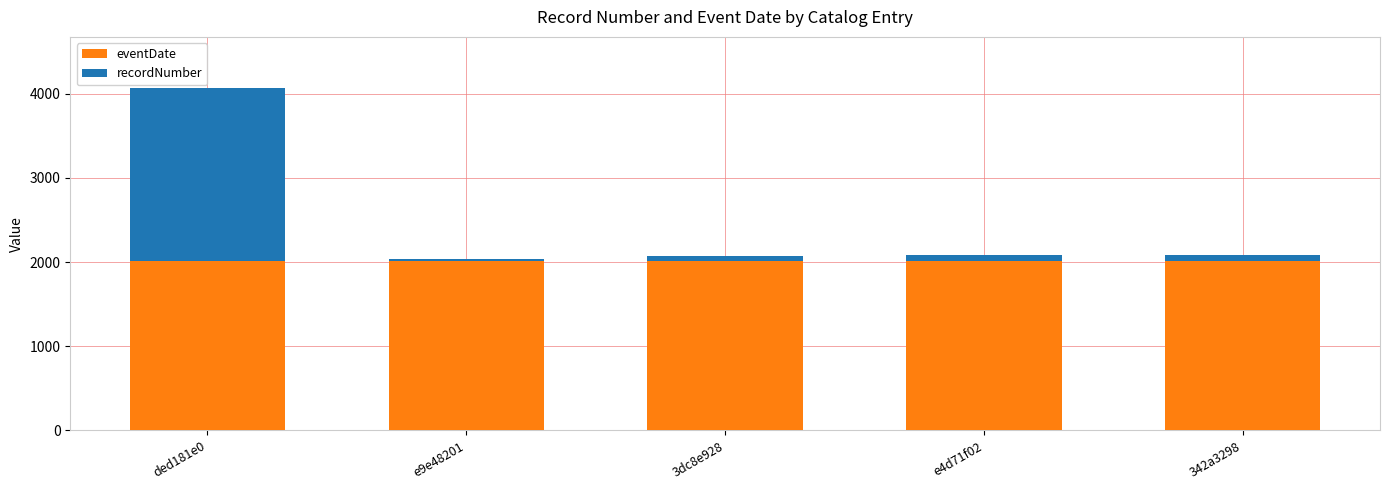

What is the average value of the eventDate series?

2013